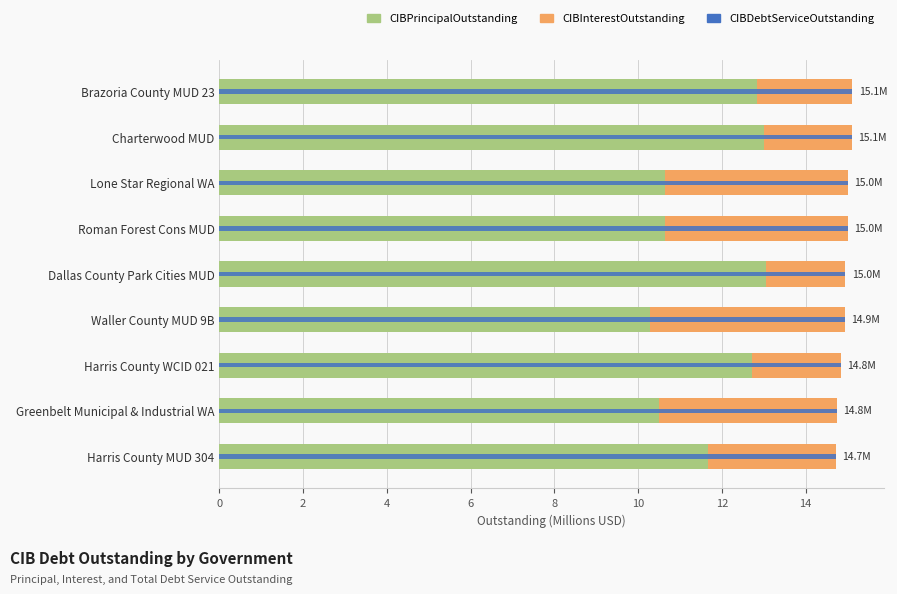

What are all the series names shown in the legend?

CIBPrincipalOutstanding, CIBInterestOutstanding, CIBDebtServiceOutstanding